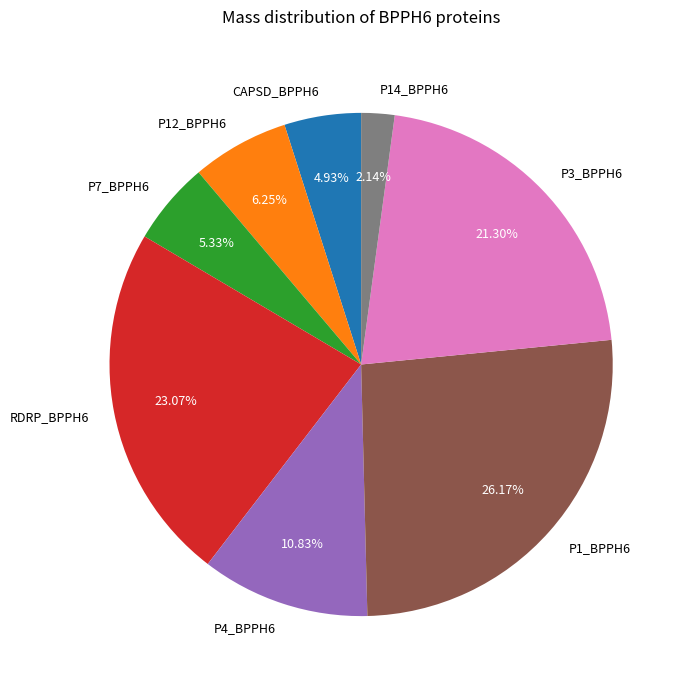

Does P12_BPPH6 account for over 50% of the chart?

No